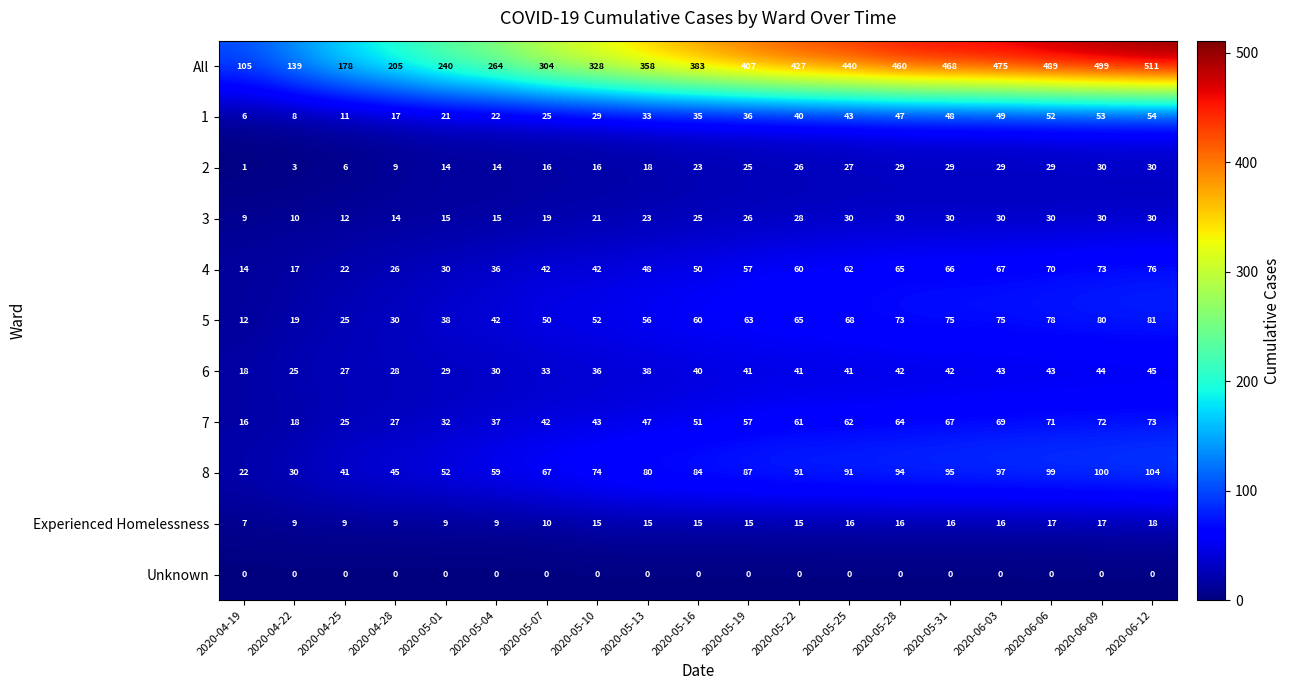

Is it true that 8 equals 100 at 2020-06-09?

True